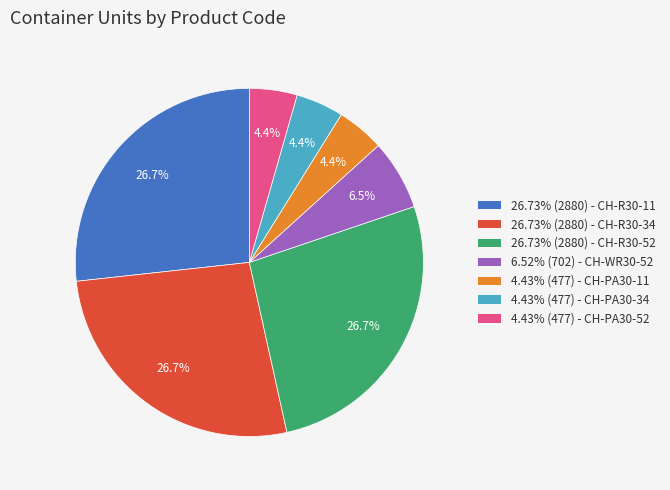

Does any single category account for the majority?

No